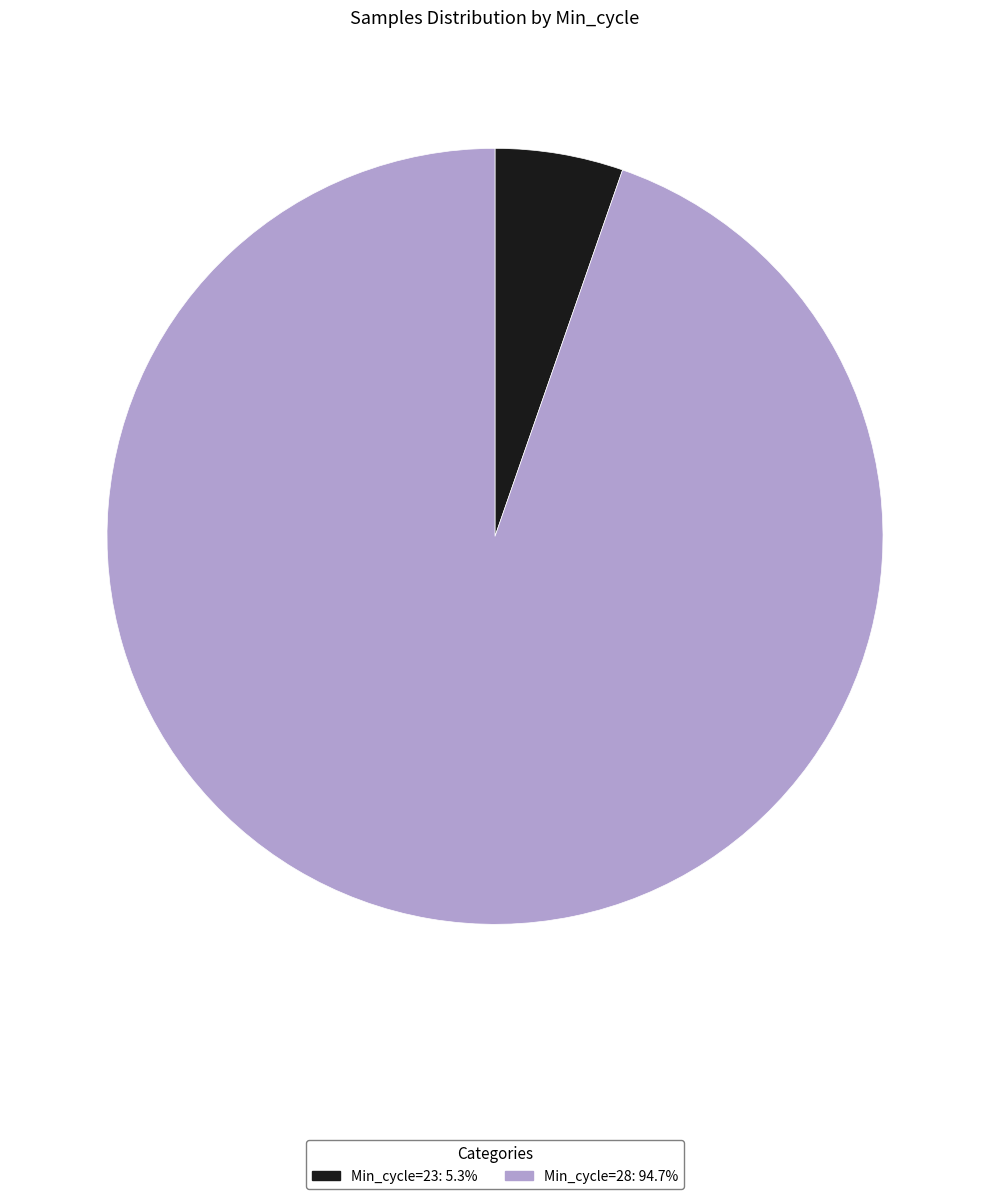

Is there a majority slice in this chart?

Yes